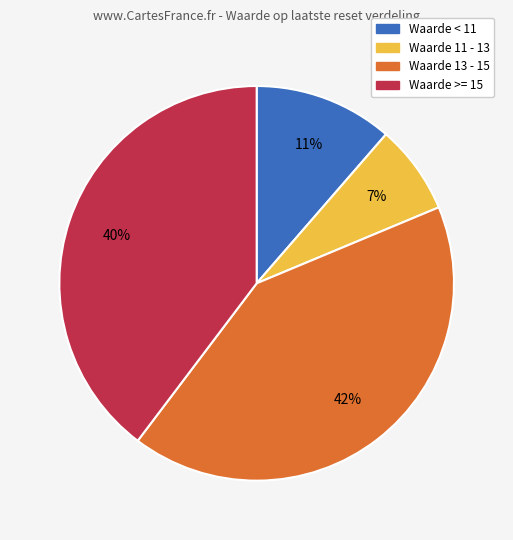

Does any single category account for the majority?

No